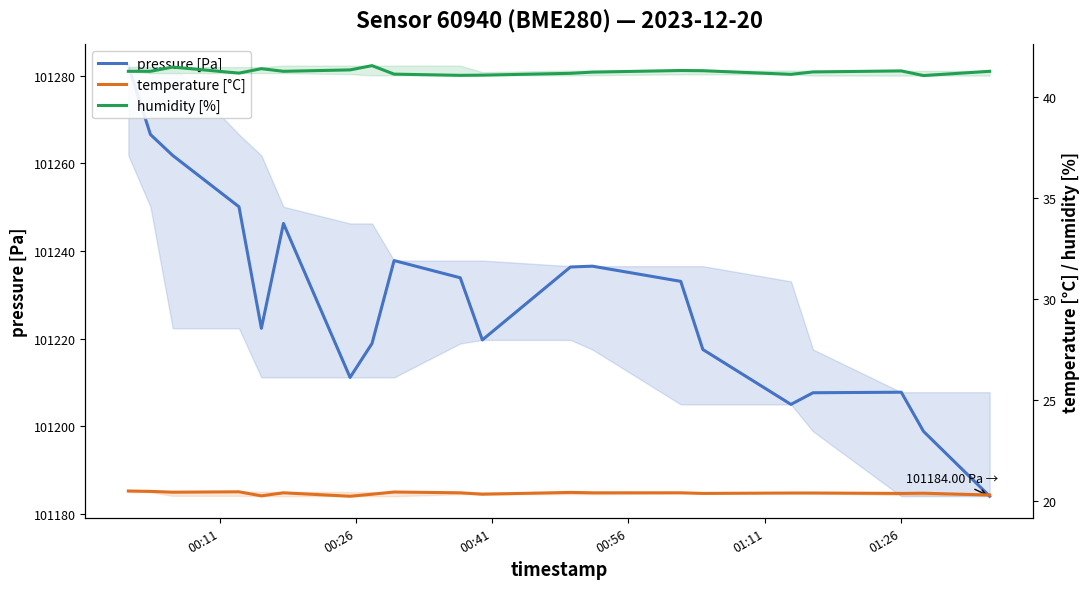

Reading left to right, extract all data points from this chart.

pressure [Pa]: 101282.3	101266.6	101261.8	101250.1	101222.3	101246.3	101211.1	101218.9	101237.8	101233.9	101219.7	101236.3	101236.5	101233.1	101217.5	101205.0	101207.6	101207.8	101198.8	101184.0
temperature [°C]: 20.5	20.5	20.4	20.5	20.3	20.4	20.2	20.4	20.5	20.4	20.4	20.4	20.4	20.4	20.4	20.4	20.4	20.4	20.4	20.3
humidity [%]: 41.3	41.3	41.5	41.2	41.4	41.3	41.3	41.5	41.1	41.1	41.1	41.2	41.2	41.3	41.3	41.1	41.2	41.3	41.1	41.3